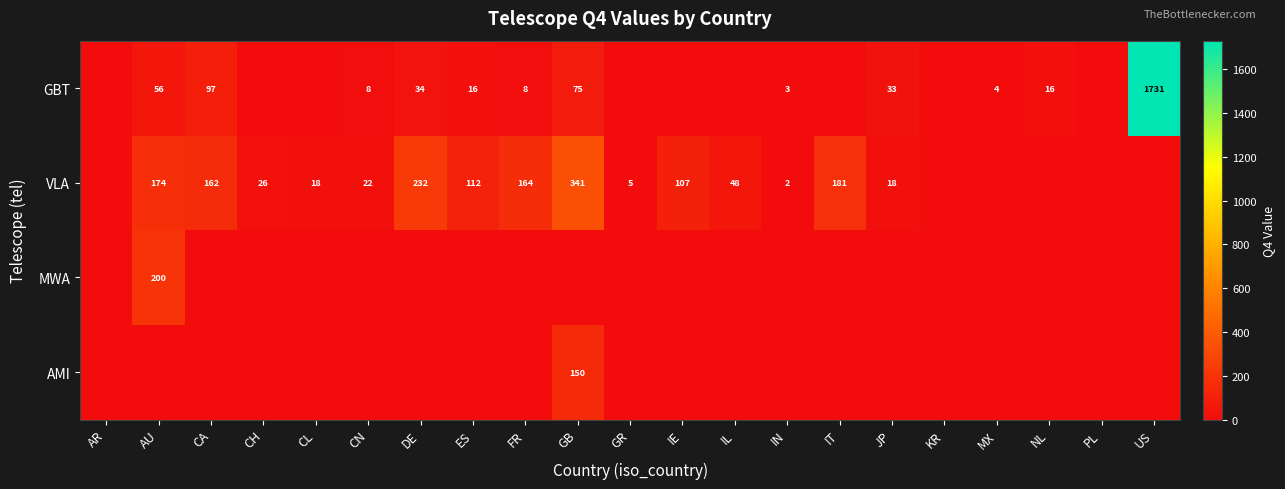

What is the sum of the GBT values at ES and MX?

20